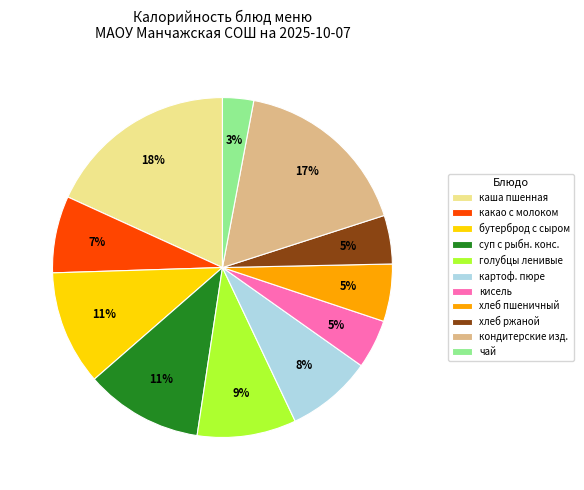

How many slices are in this pie chart?

11